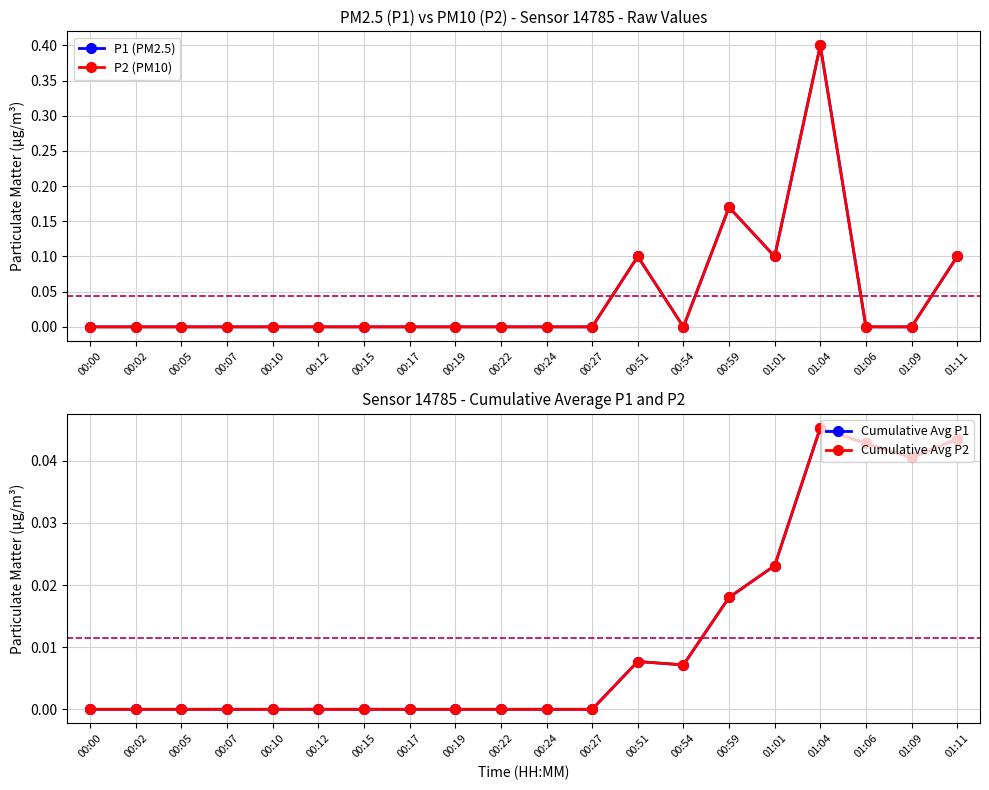

How many interior local peaks does the P2 (PM10) series have?

3